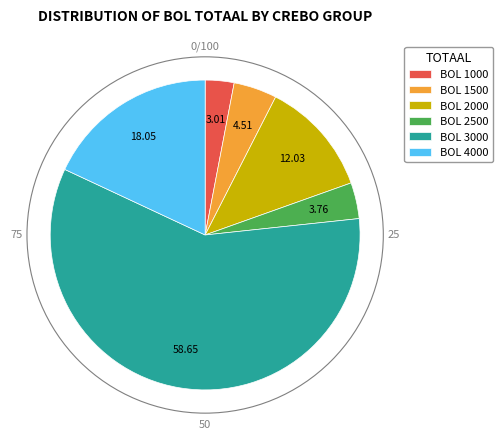

Between BOL 1500 and BOL 2000, which is larger?

BOL 2000